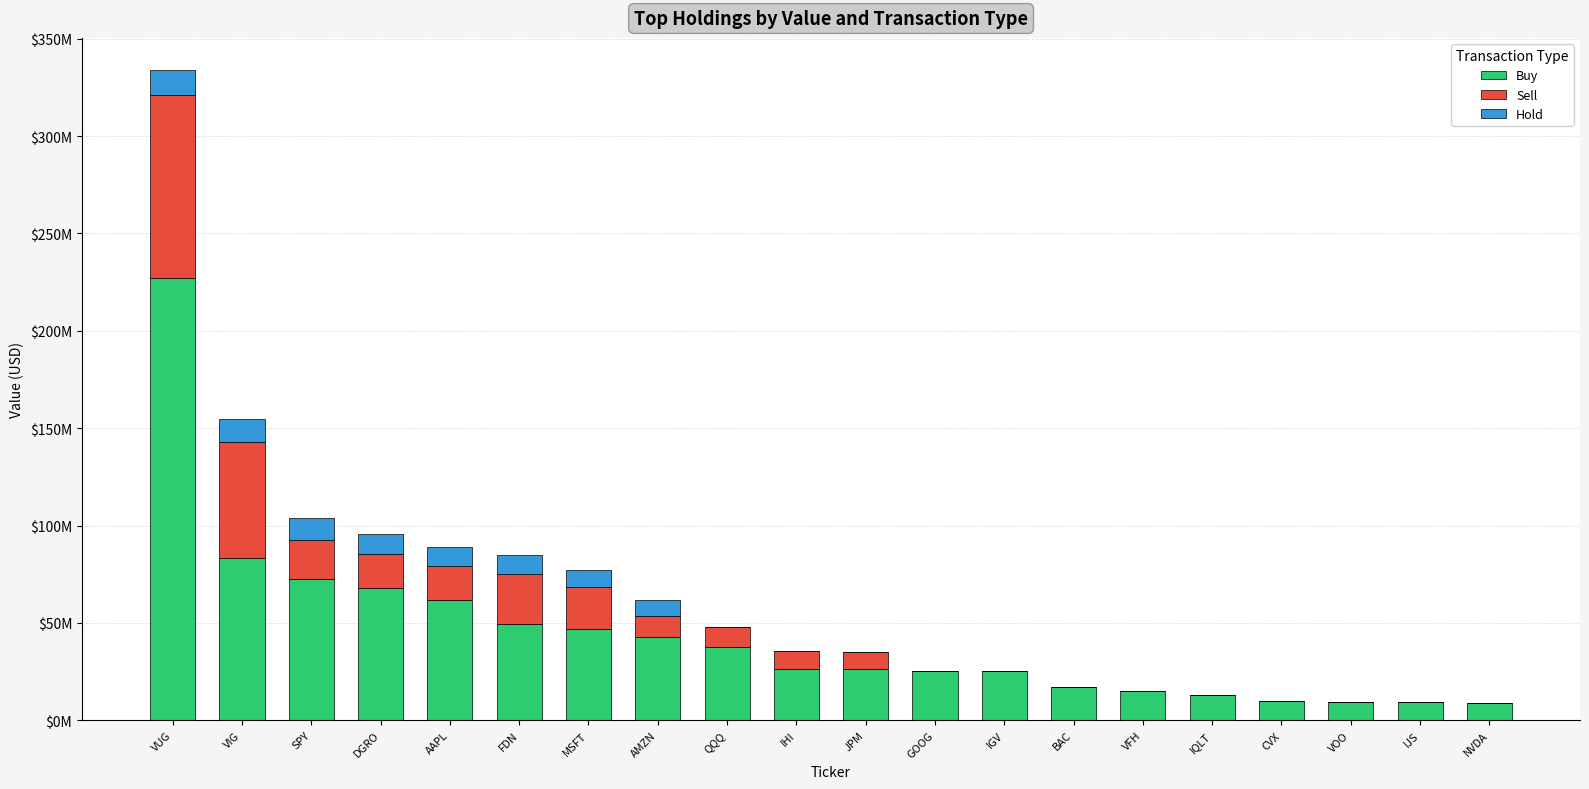

What is the label of the 19th bar from the left?

IJS